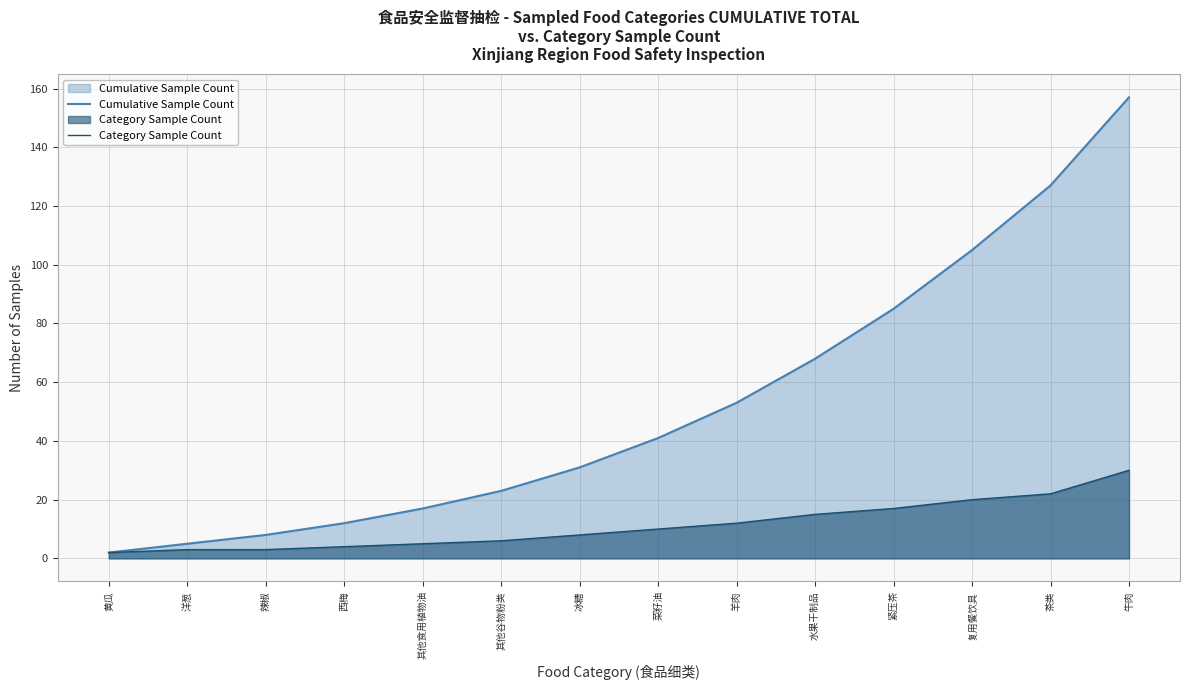

Does the chart have visible grid lines?

Yes